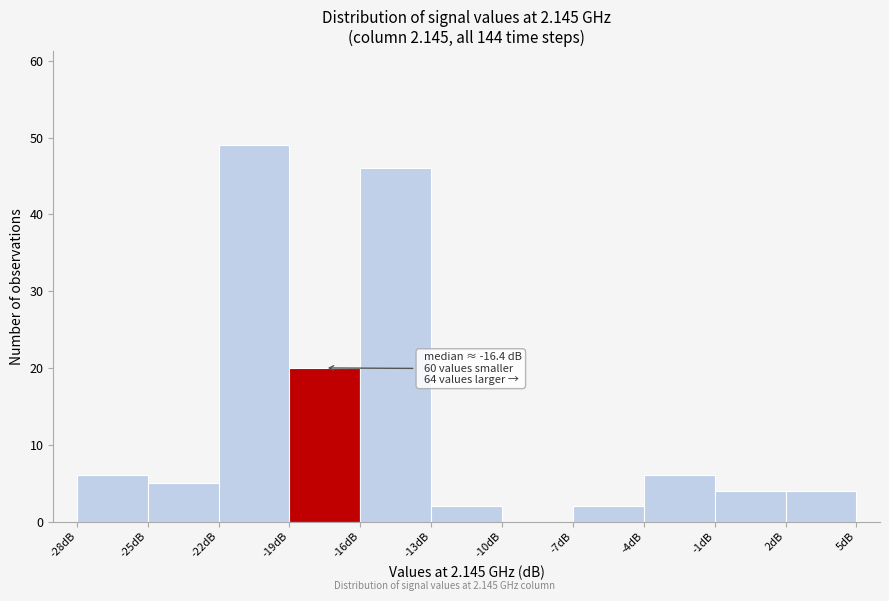

Which range on the x-axis has the tallest bar?

-22 to -19